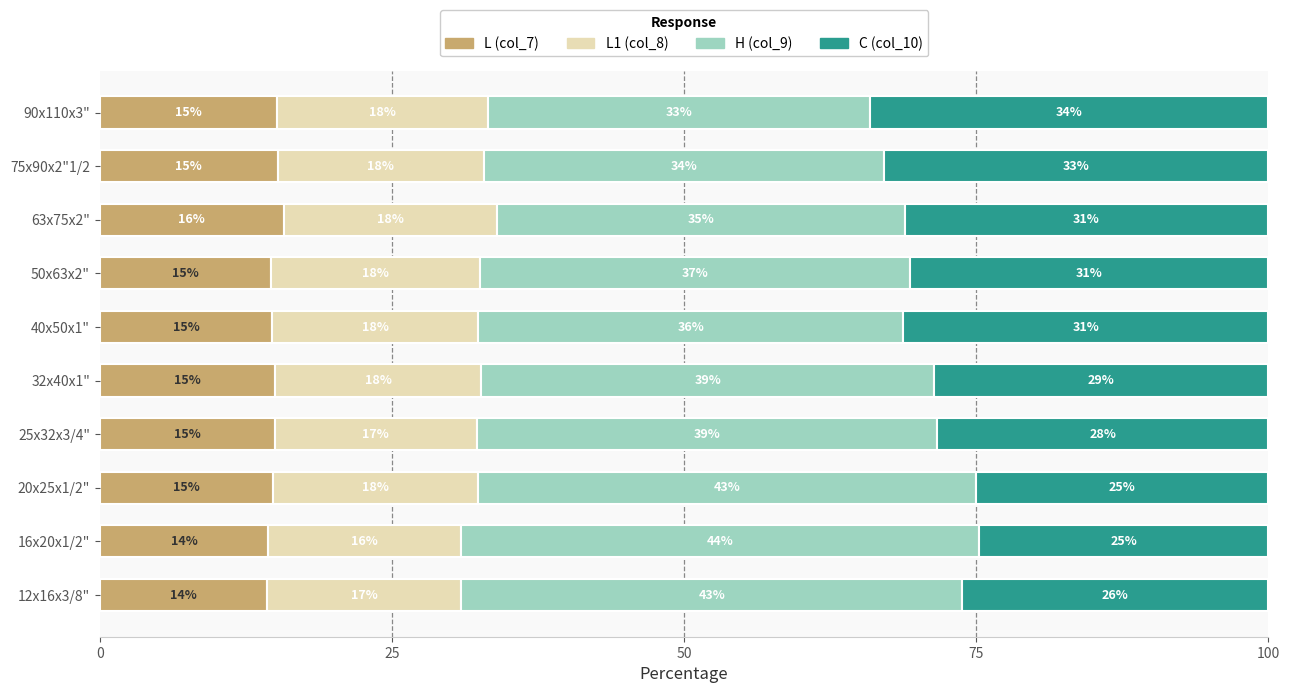

What value does the L (col_7) series have at 63x75x2"?

15.8